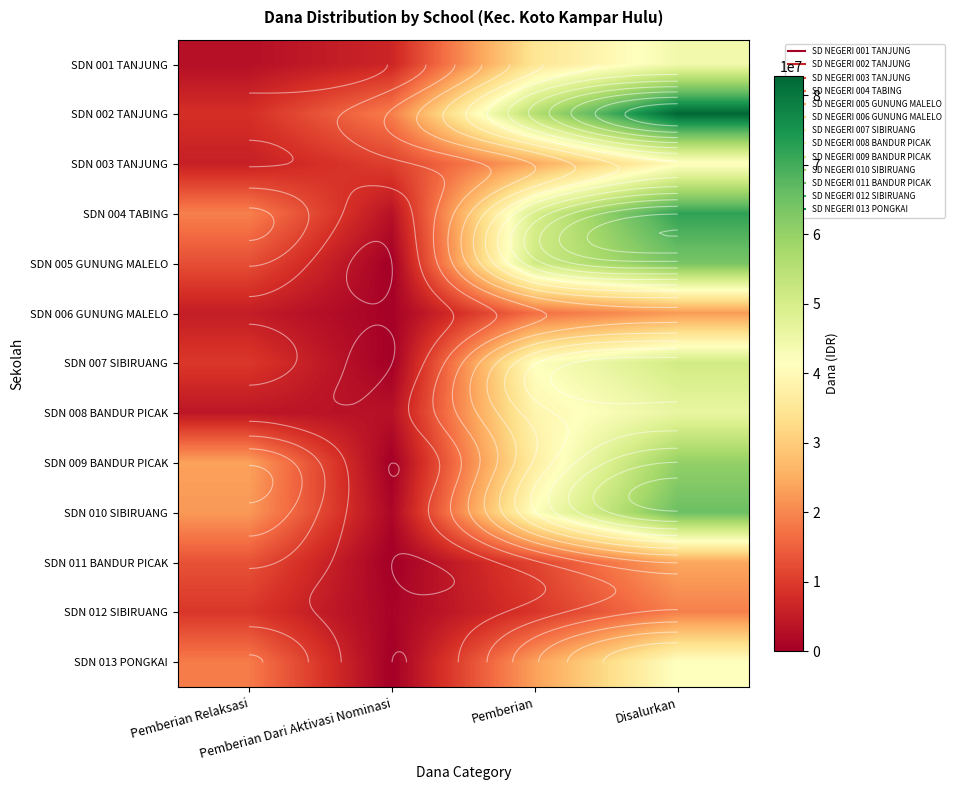

Is it true that SDN 009 BANDUR PICAK equals 100623819 at Disalurkan?

False